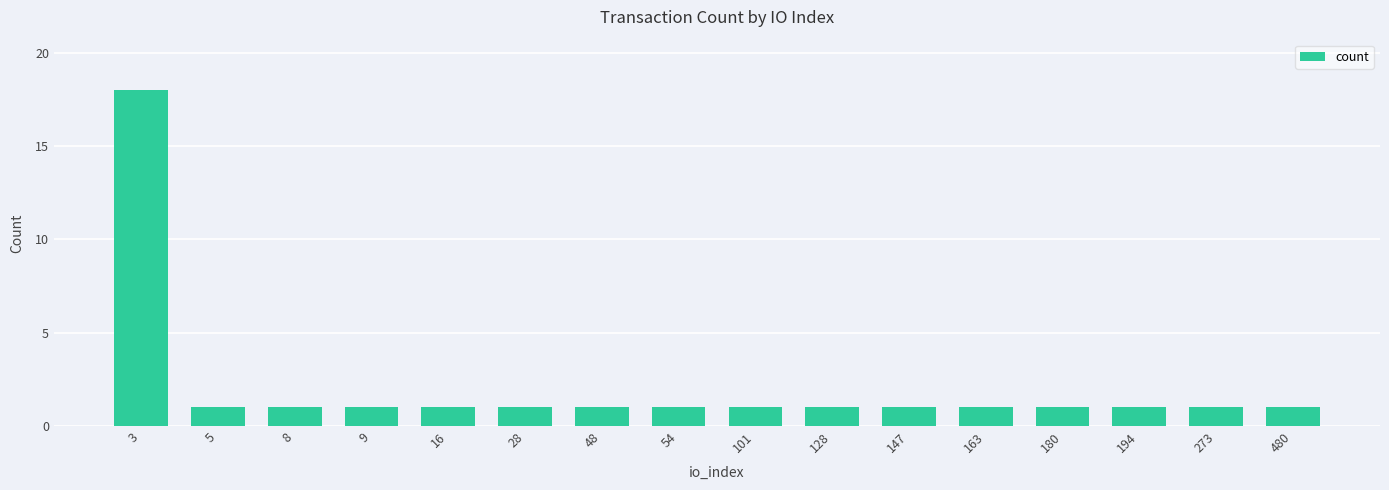

What is the average value?

2